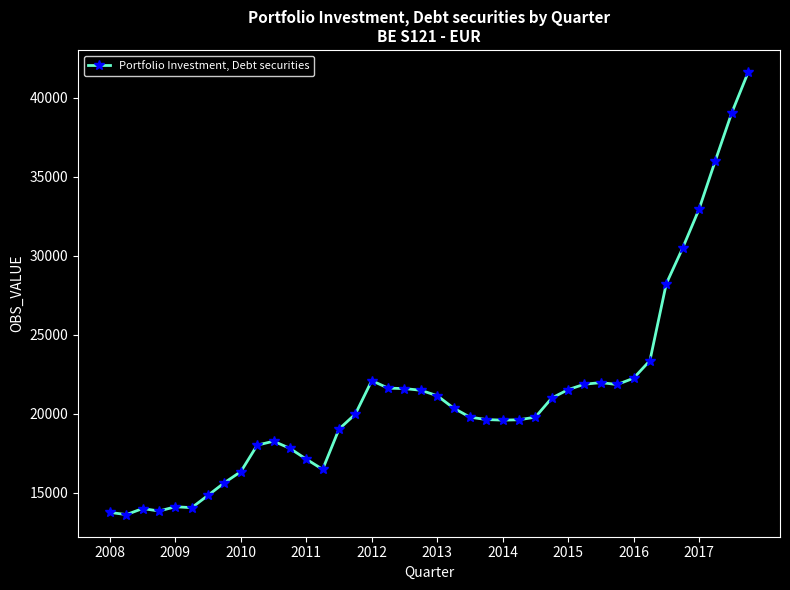

True or false: there are more than 1 points higher than both neighbors.

True